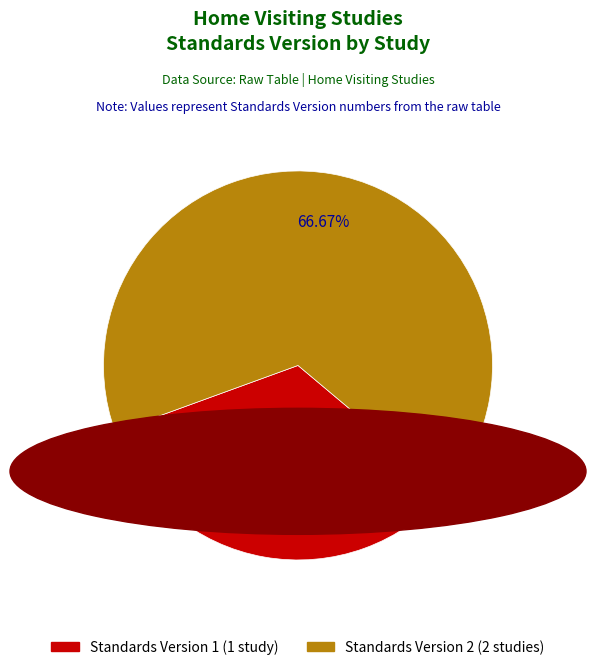

Does any single category account for the majority?

Yes